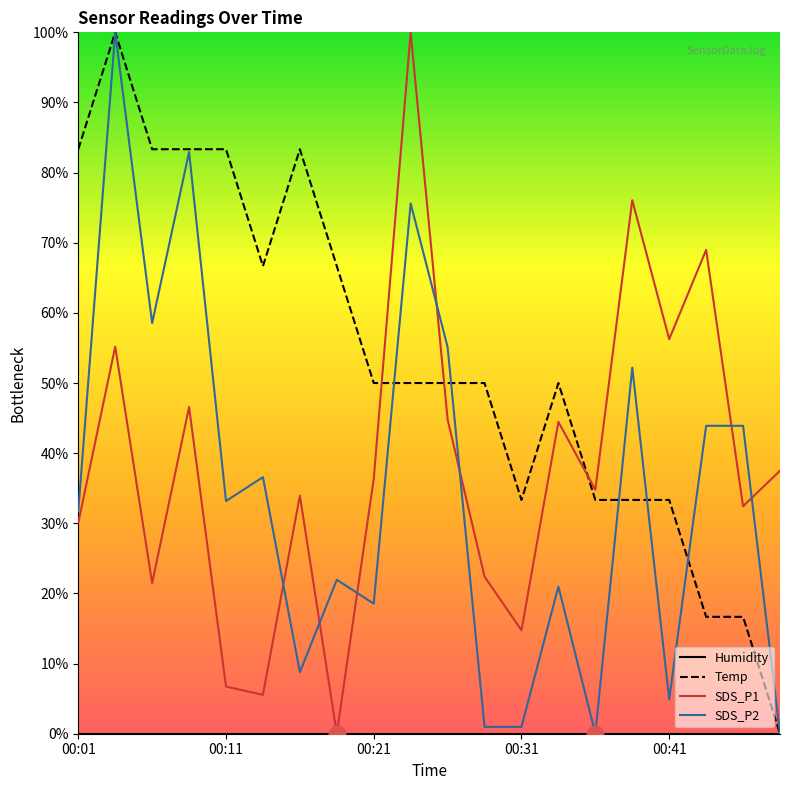

How many data points in SDS_P2 are less than 33?

10